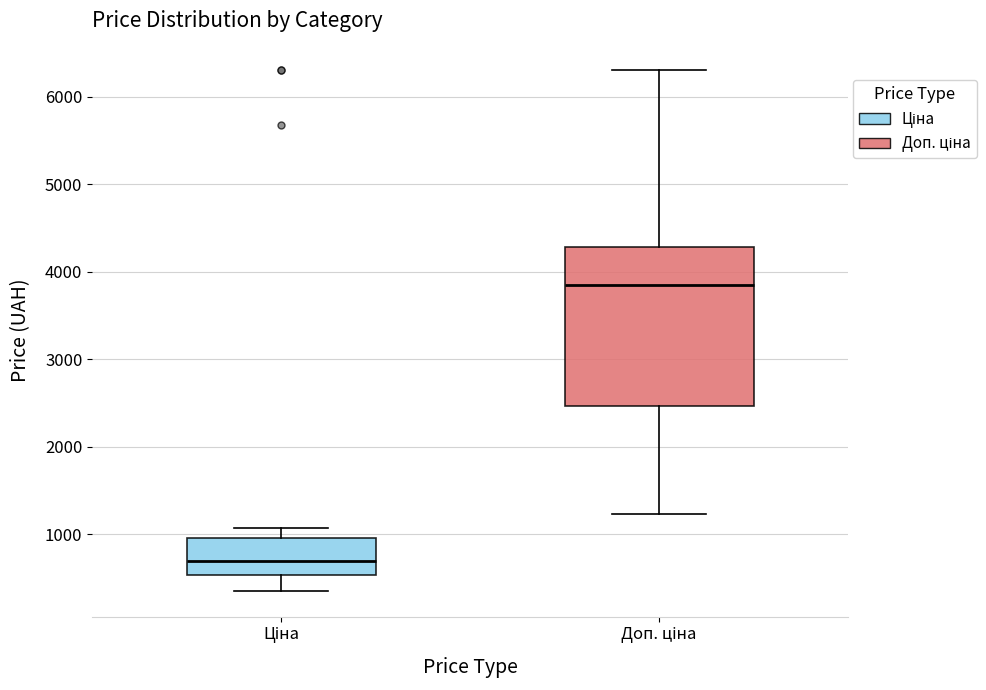

Which box has the lowest median line?

Ціна